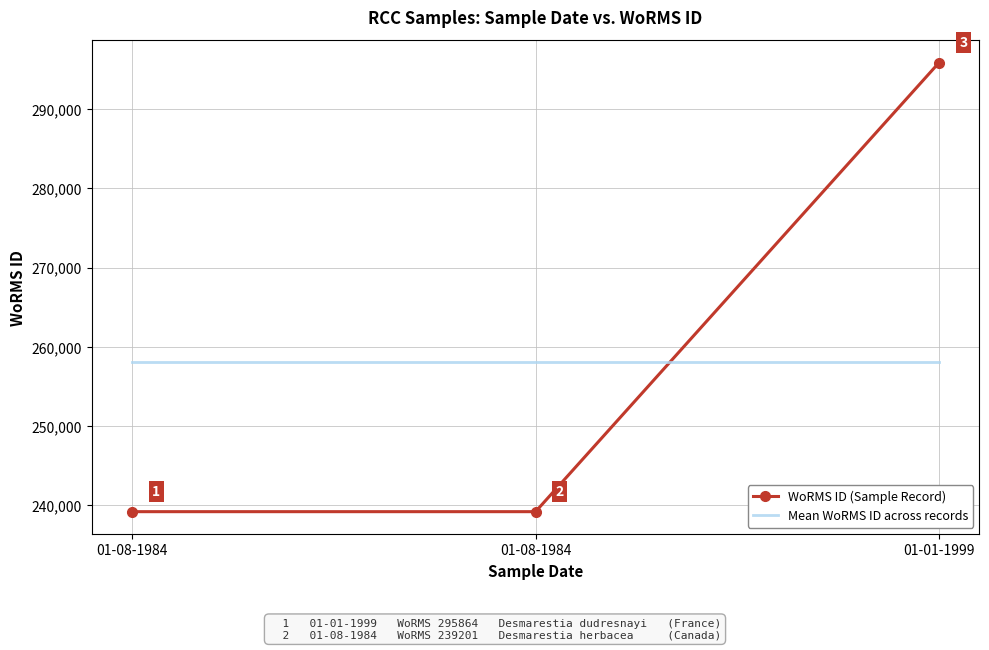

Which series has the largest range (max minus min)?

WoRMS ID (Sample Record)